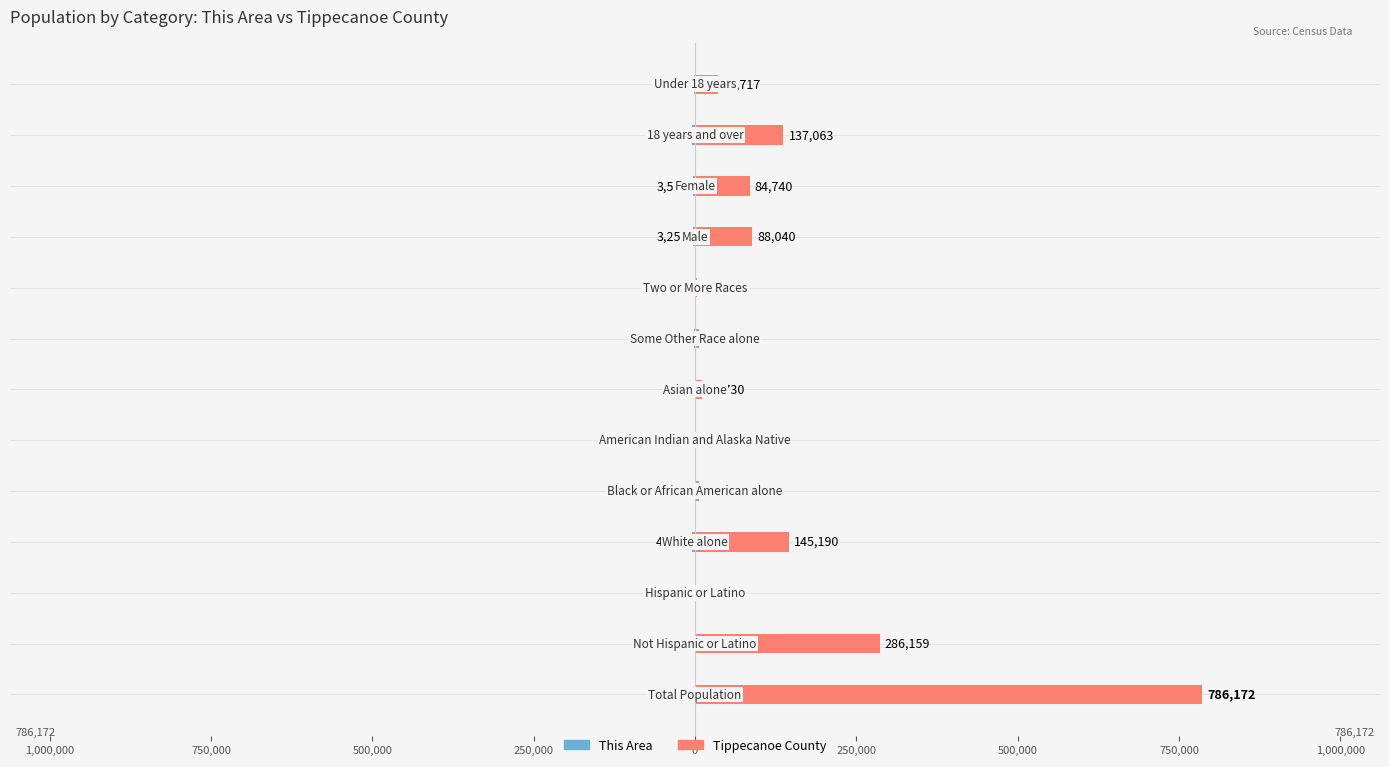

What is the value of the Tippecanoe County bar at the 6th from the left?

453